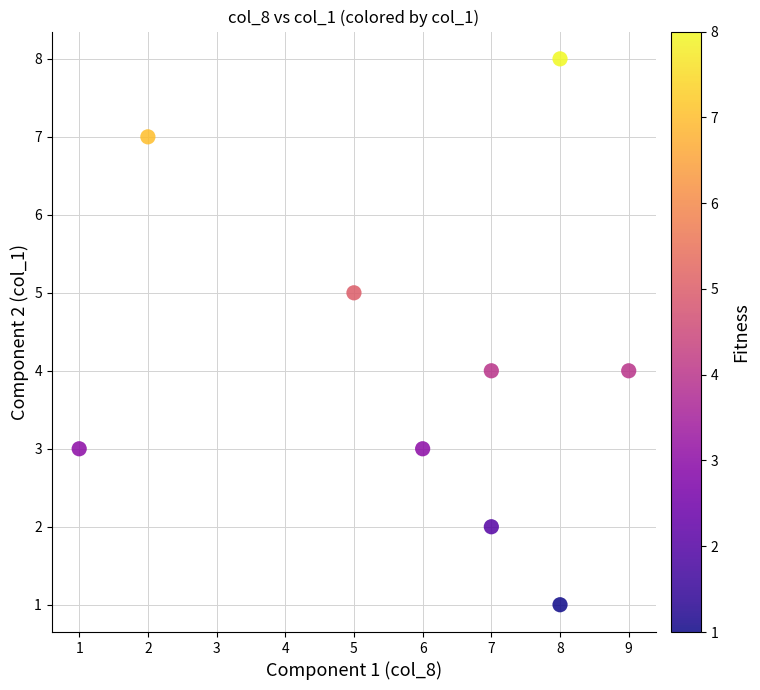

What is the average X value?

6